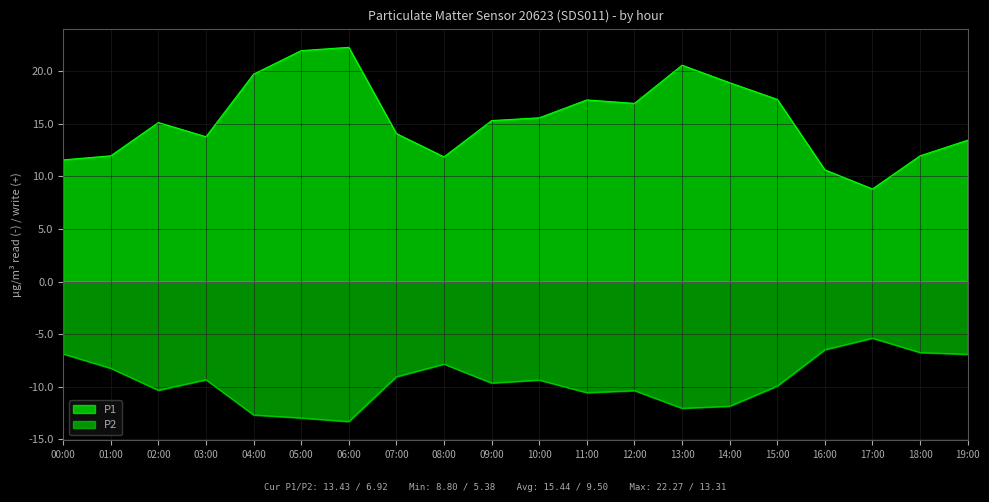

What is the total value across all series at 16:00?

4.1